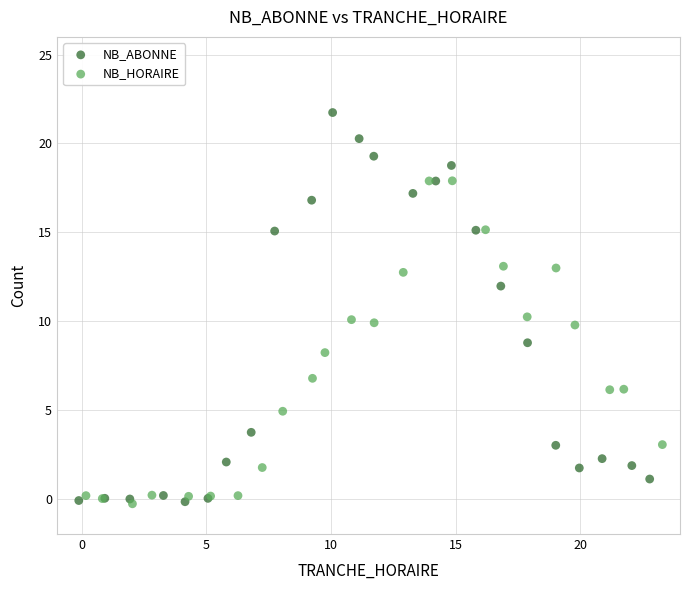

Which series has the widest spread of Y values?

NB_ABONNE